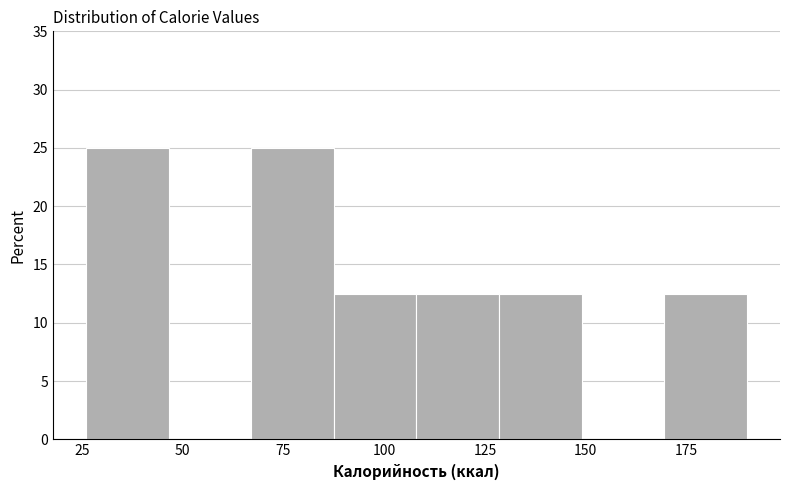

Reading left to right, transcribe this chart: for each bar, give the range it covers on the x-axis and its height. Neither the bar edges nor the heights are printed on the chart, so give them approximately, as read against the axes.

26.0 to 46.5: 25.0
46.5 to 67.0: 0
67.0 to 87.5: 25.0
87.5 to 108.0: 12.5
108.0 to 128.5: 12.5
128.5 to 149.0: 12.5
149.0 to 169.5: 0
169.5 to 190.0: 12.5